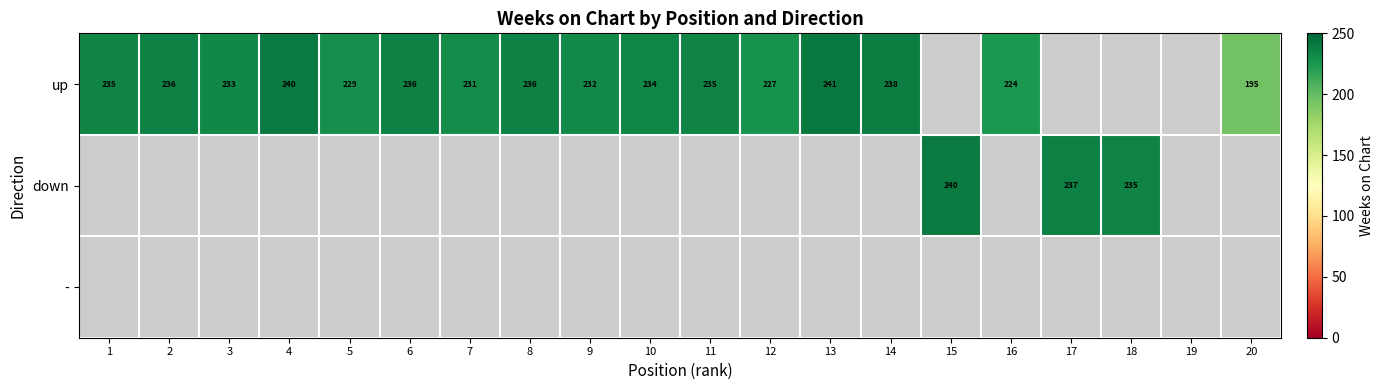

The value of up at 6 is 114. True or false?

False